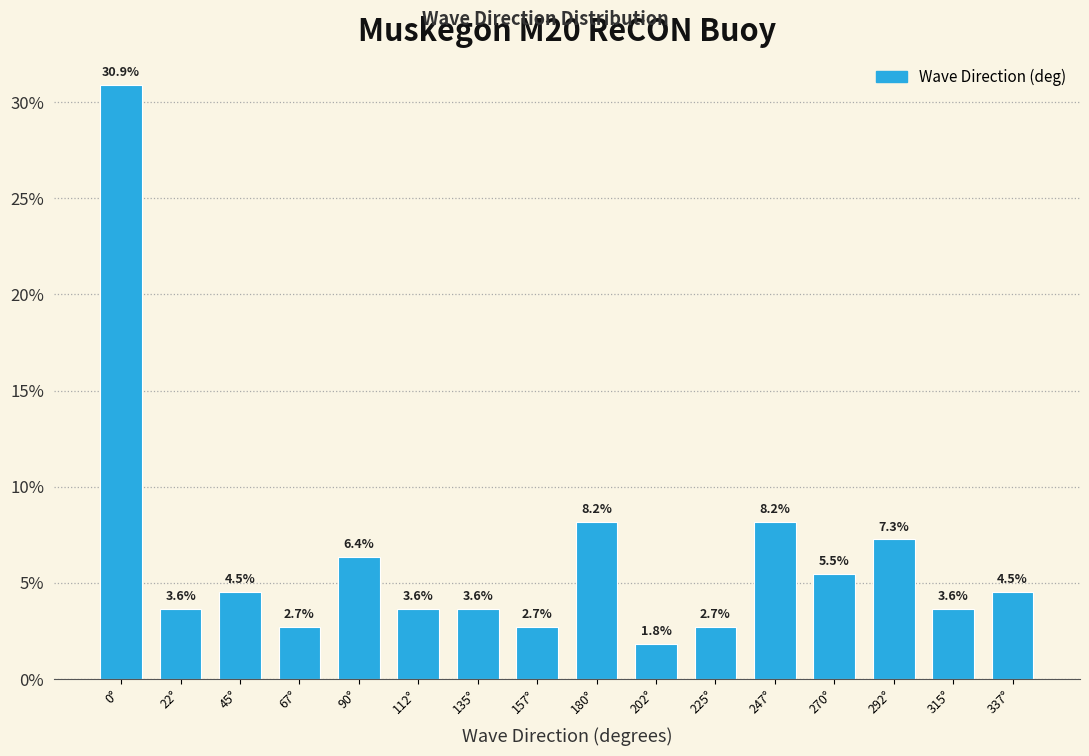

Reading left to right, extract all data points from this chart.

30.9	3.6	4.5	2.7	6.4	3.6	3.6	2.7	8.2	1.8	2.7	8.2	5.5	7.3	3.6	4.5